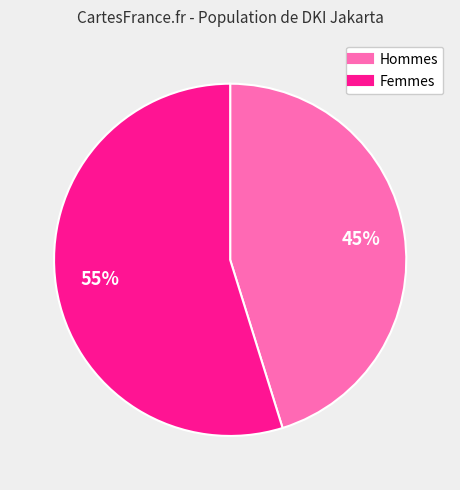

To the nearest percent, what is the average slice percentage?

50%